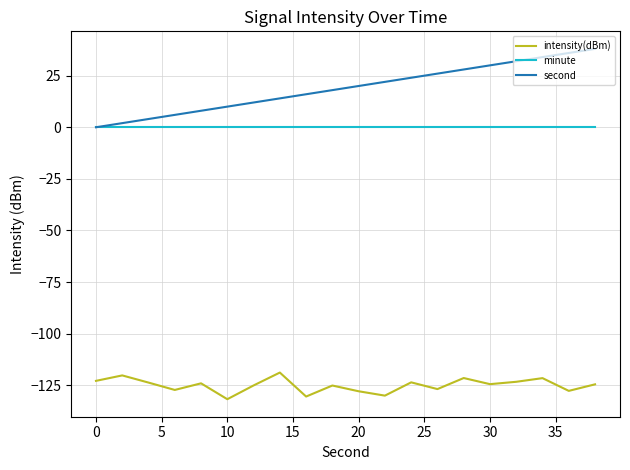

What is the maximum value shown in the chart?

38.0